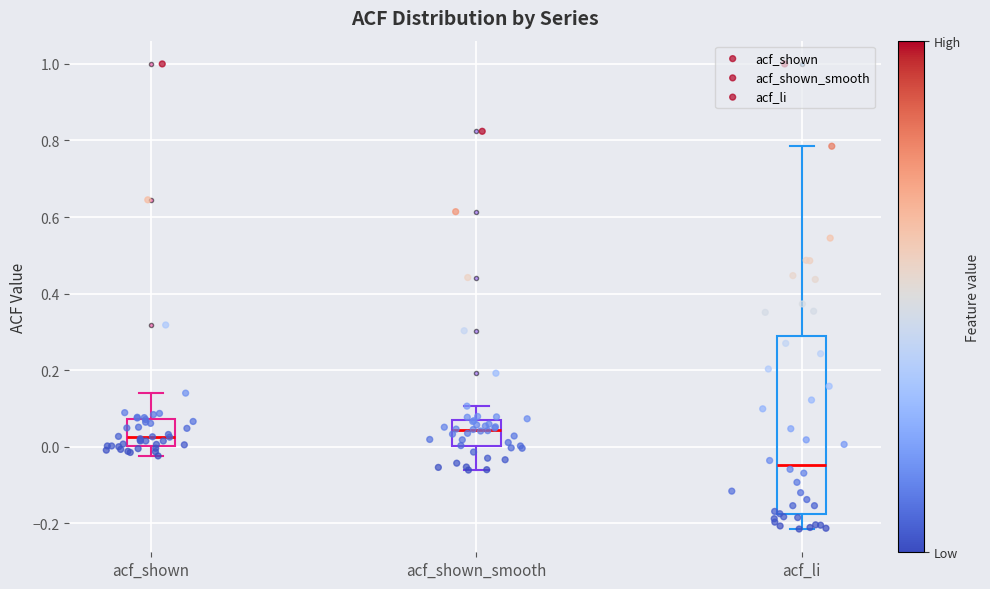

Where is the lower edge of the box for acf_shown on the y-axis? The values are not printed on the chart, so give them approximately, as read against the axis.

0.00